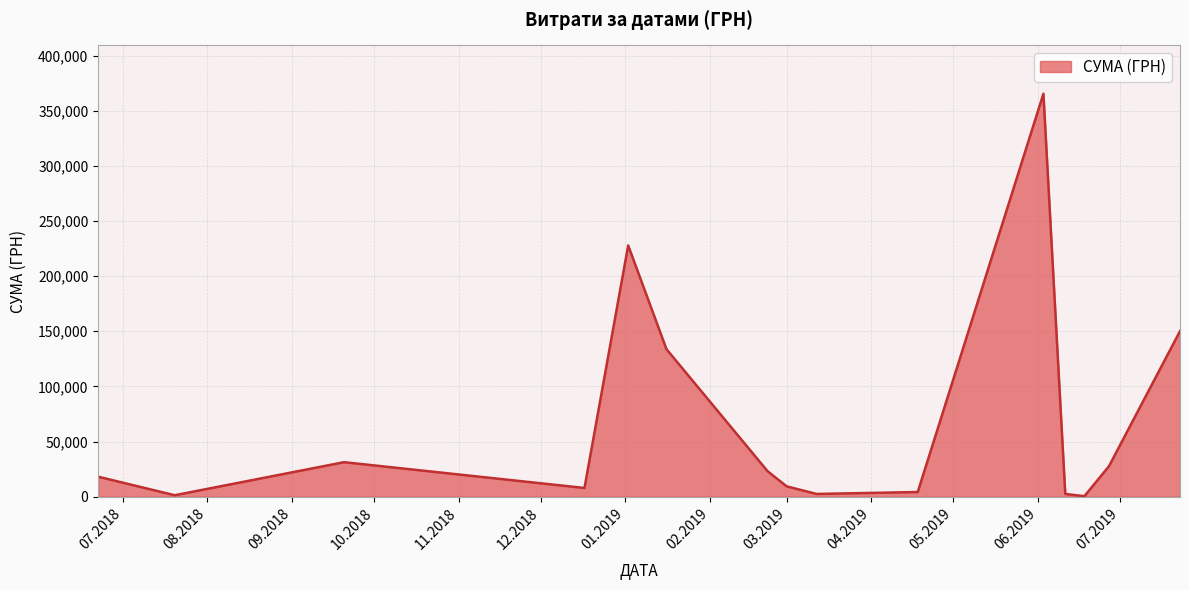

What is the difference between the maximum and minimum values?

365064.0